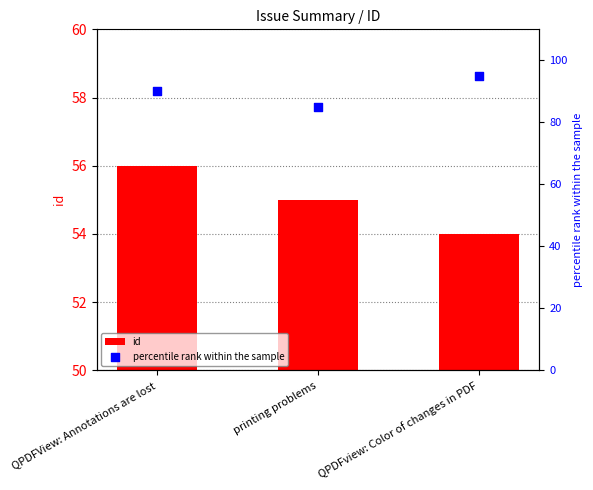

What are all the series names shown in the legend?

id, percentile rank within the sample